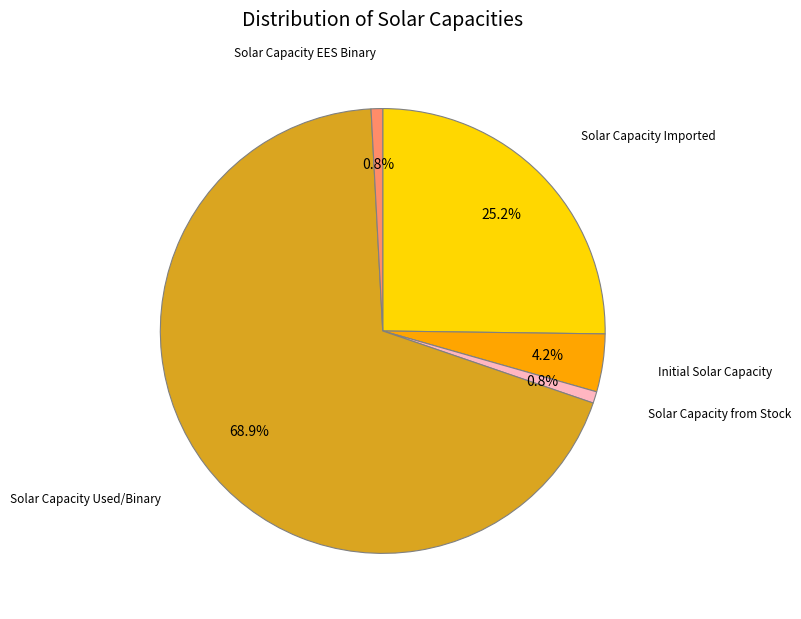

Count the number of slices in the pie.

5